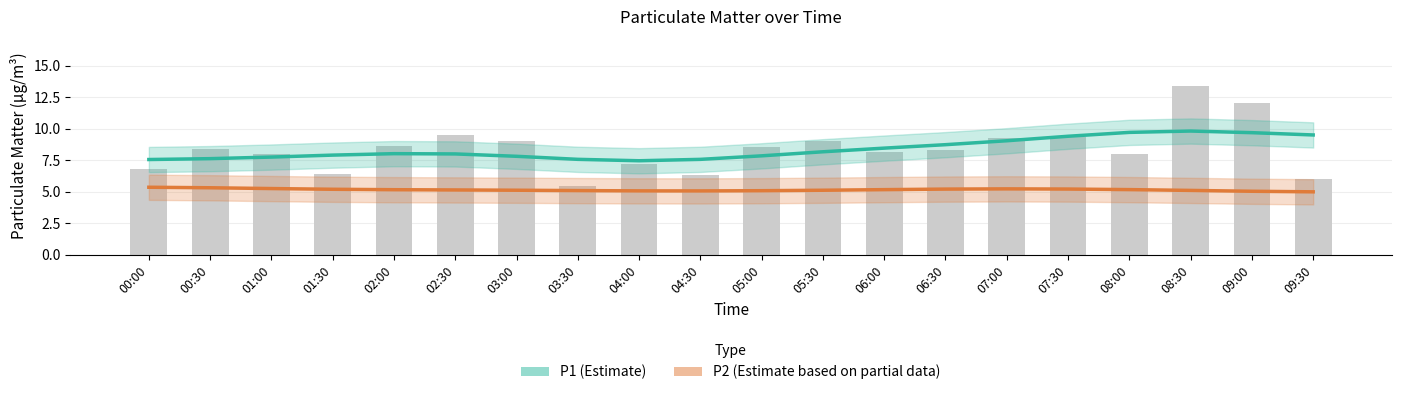

List the labels in order of P2 (Estimate based on partial data) value, largest first.

00:00, 00:30, 01:00, 07:00, 07:30, 06:30, 01:30, 08:00, 06:00, 02:00, 02:30, 03:00, 05:30, 08:30, 03:30, 05:00, 04:00, 04:30, 09:00, 09:30